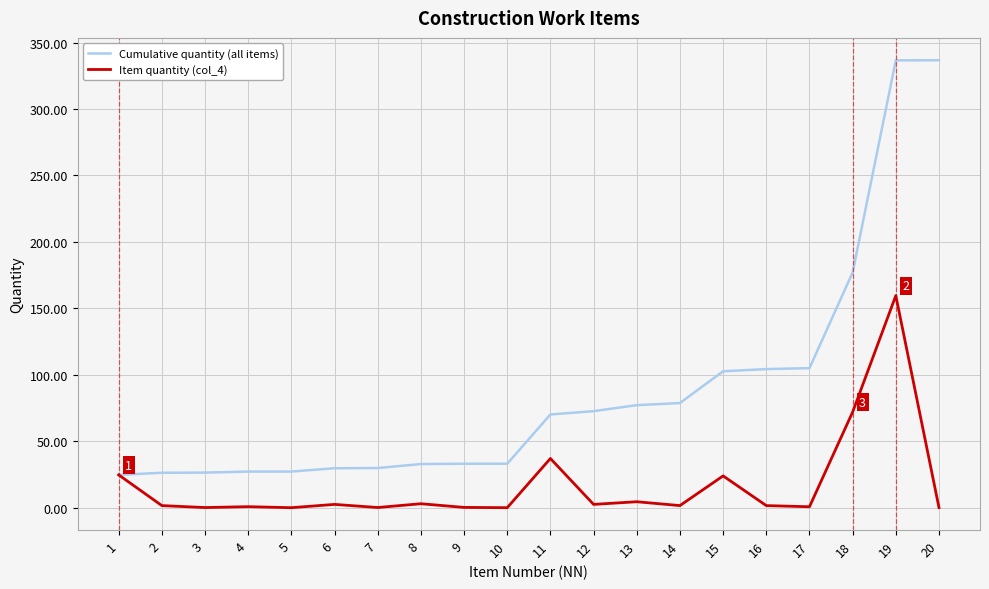

Which series changed the most between 8 and 15?

Cumulative quantity (all items)